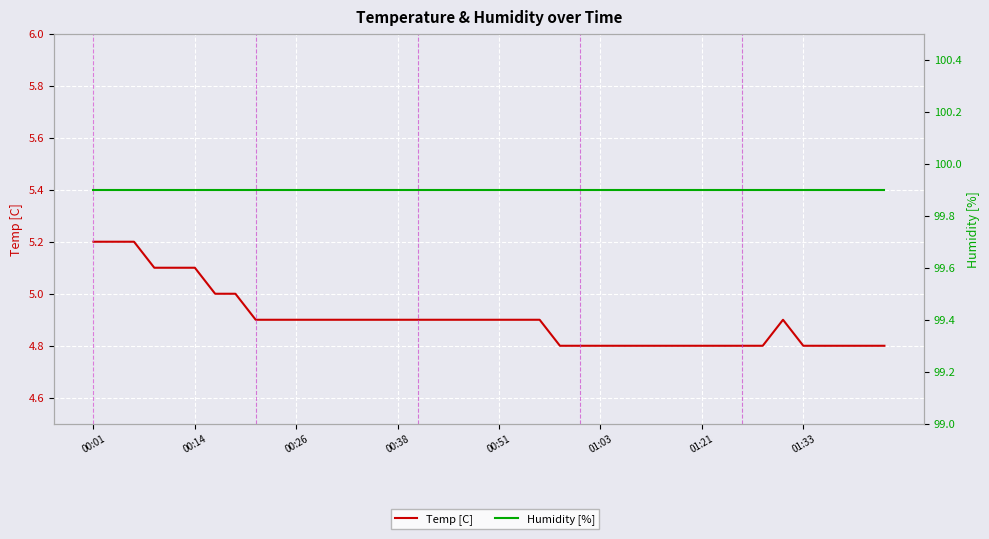

What are all the series names shown in the legend?

Temp [C], Humidity [%]